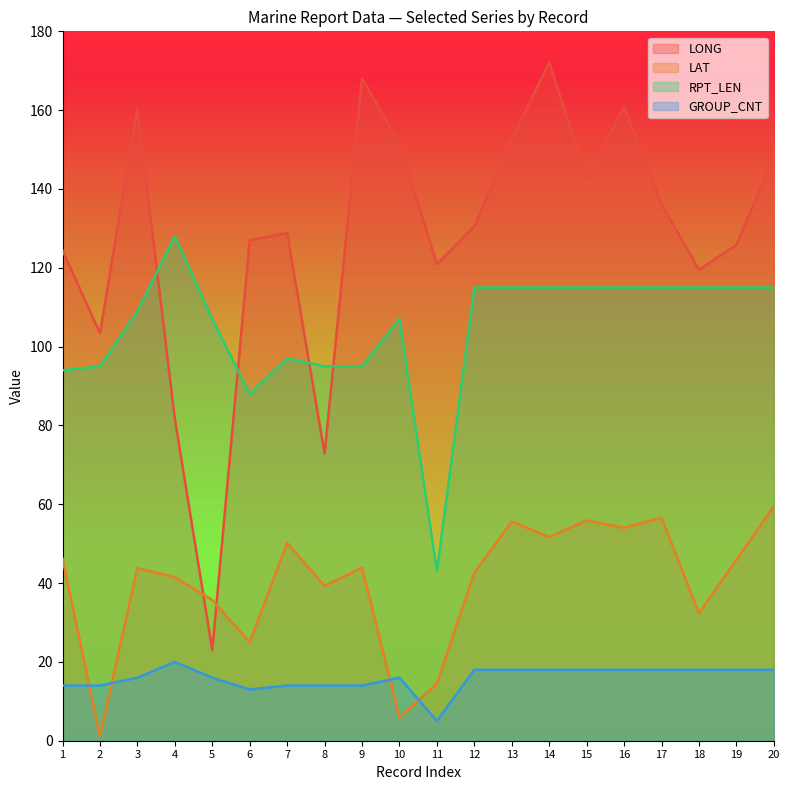

At which category is the sum across all series the highest?

14